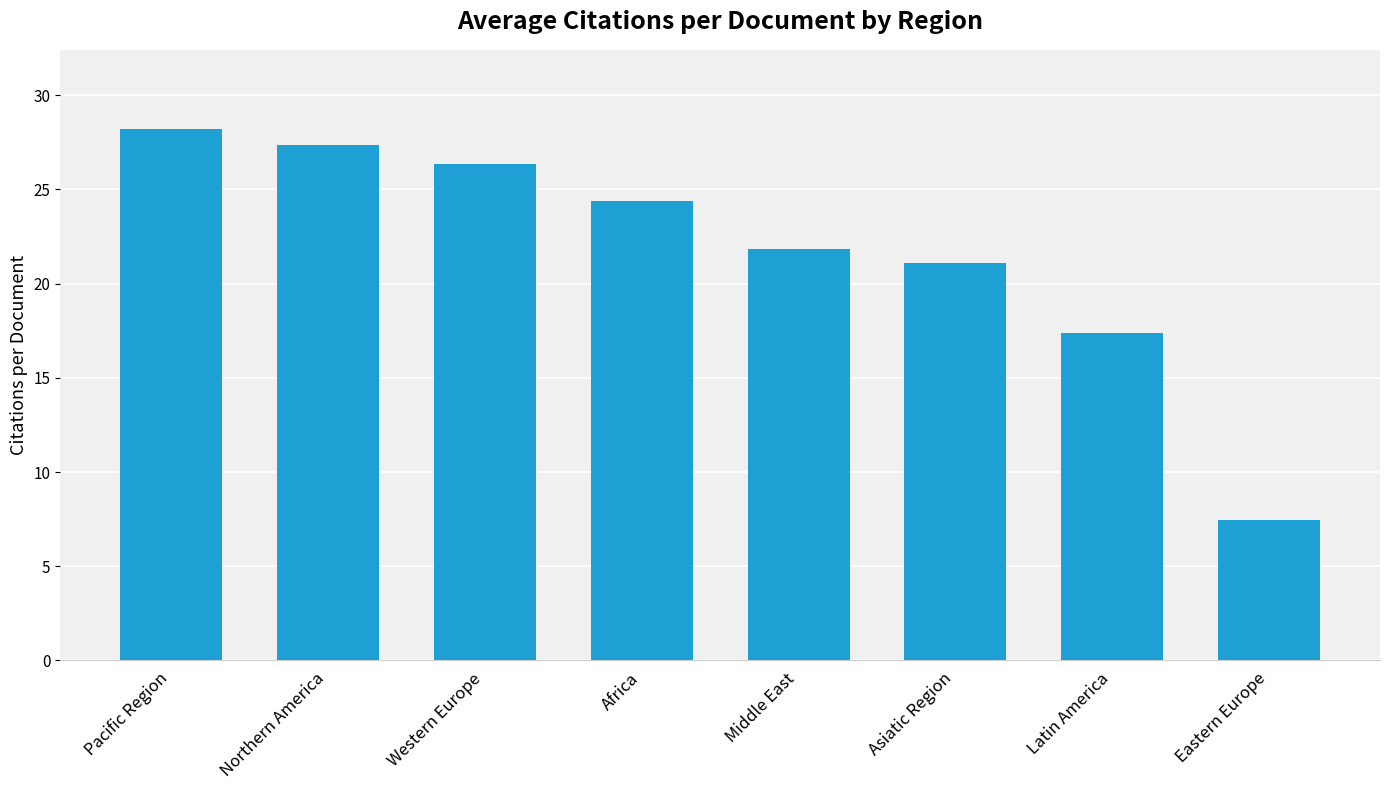

Between Pacific Region and Middle East, which is larger?

Pacific Region